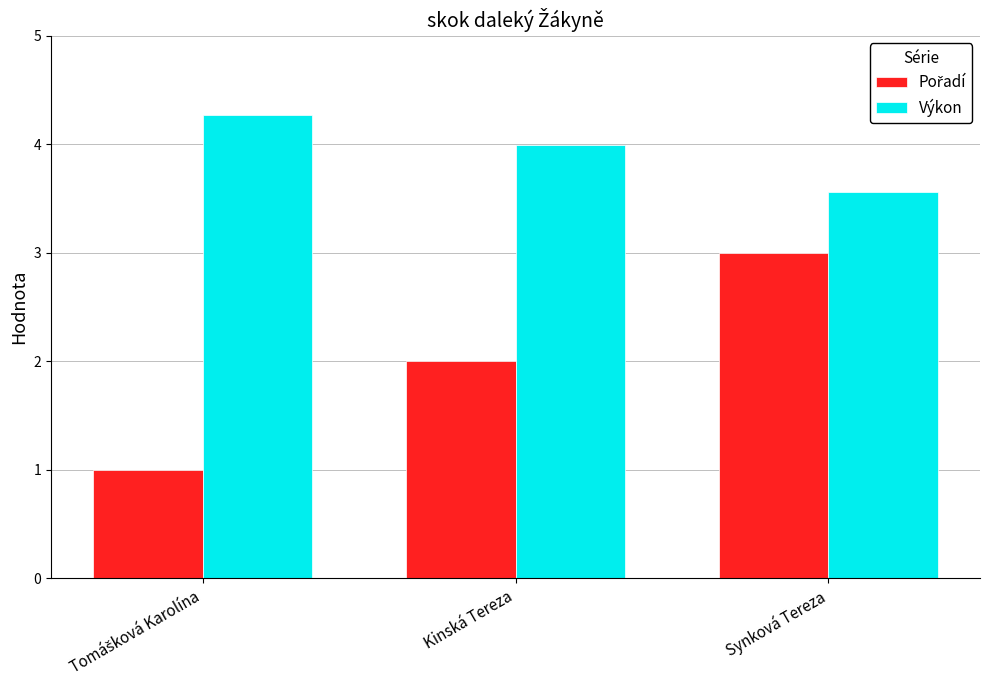

What is the maximum value shown in the chart?

4.3